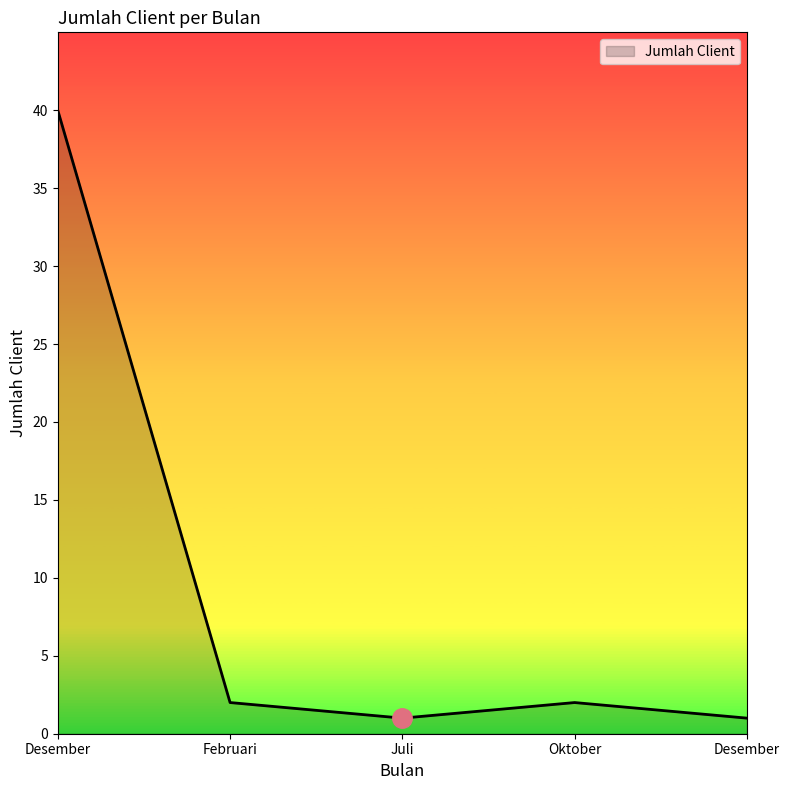

Reading left to right, extract all data points from this chart.

Desember=40	Februari=2	Juli=1	Oktober=2	Desember=1